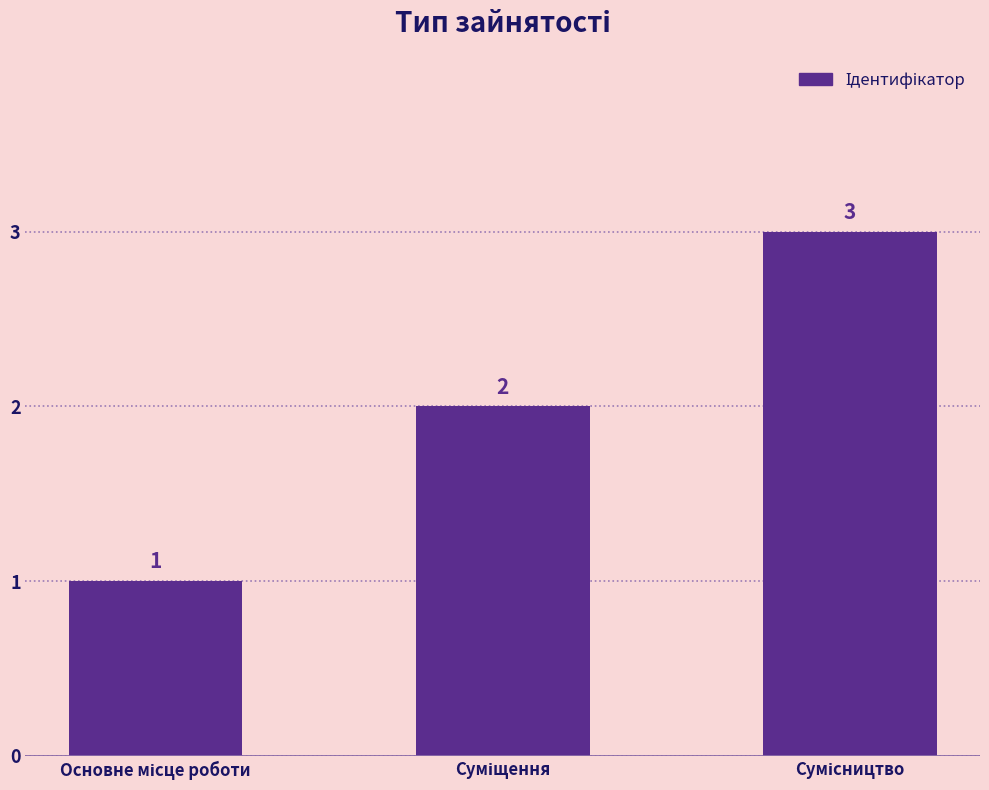

Count the values in the range 1 to 3.

3